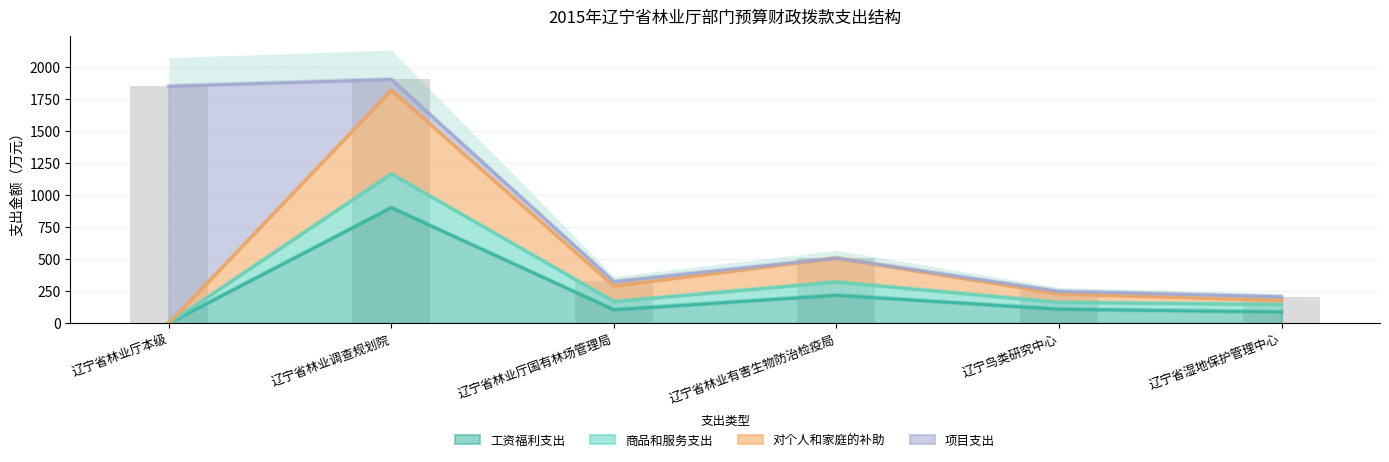

Is it true that 工资福利支出 equals 88.1 at 辽宁省湿地保护管理中心?

True